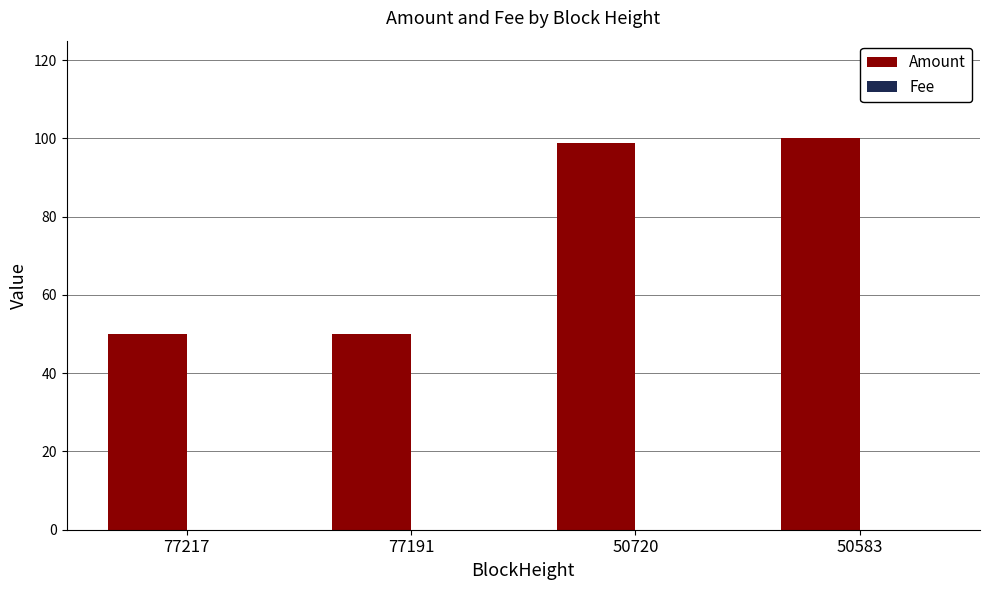

The value of Amount at 50583 is 100.0. True or false?

True